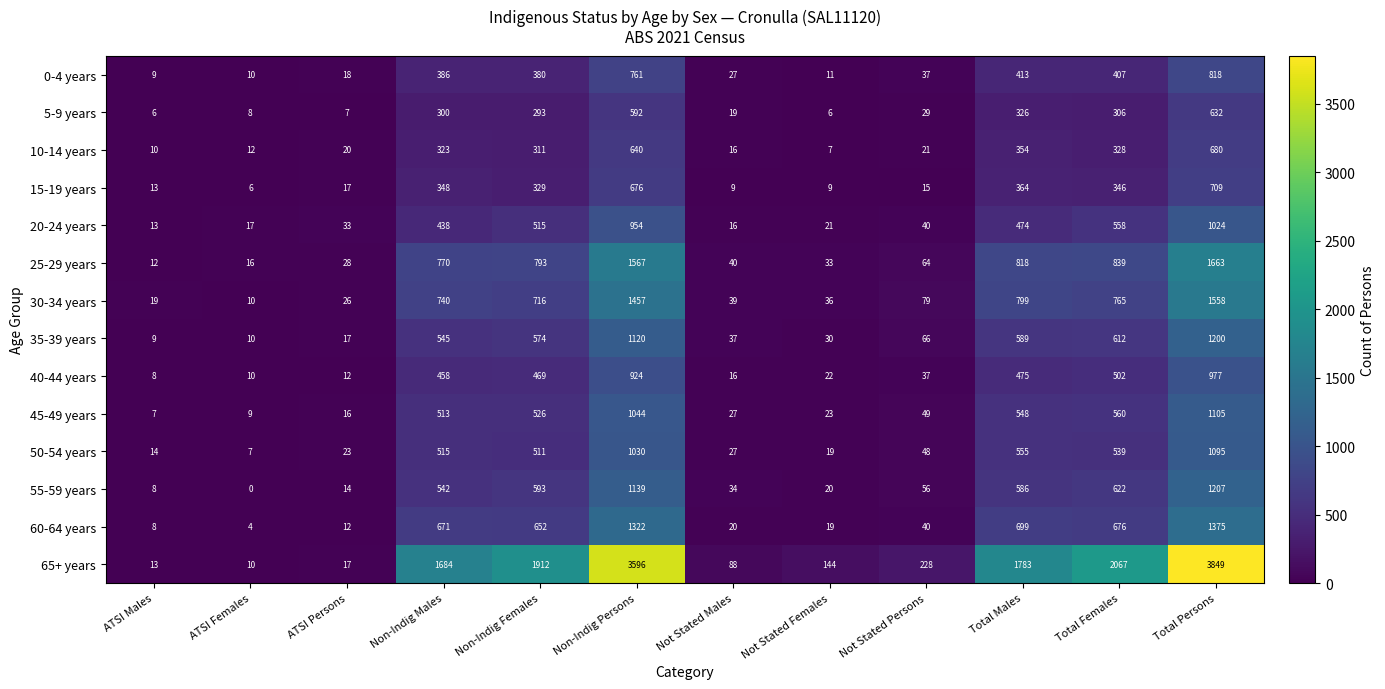

What is the minimum value for 25-29 years?

12